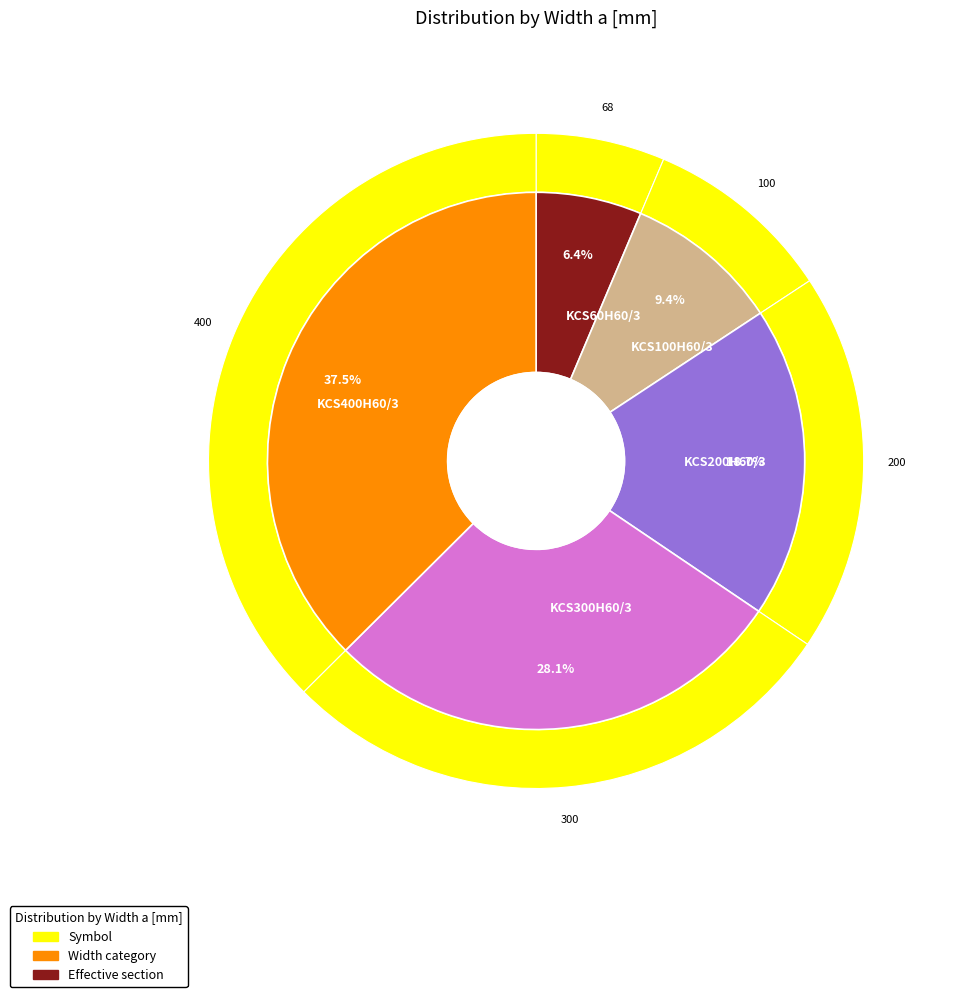

Between KCS400H60/3 and KCS300H60/3, which is larger?

KCS400H60/3